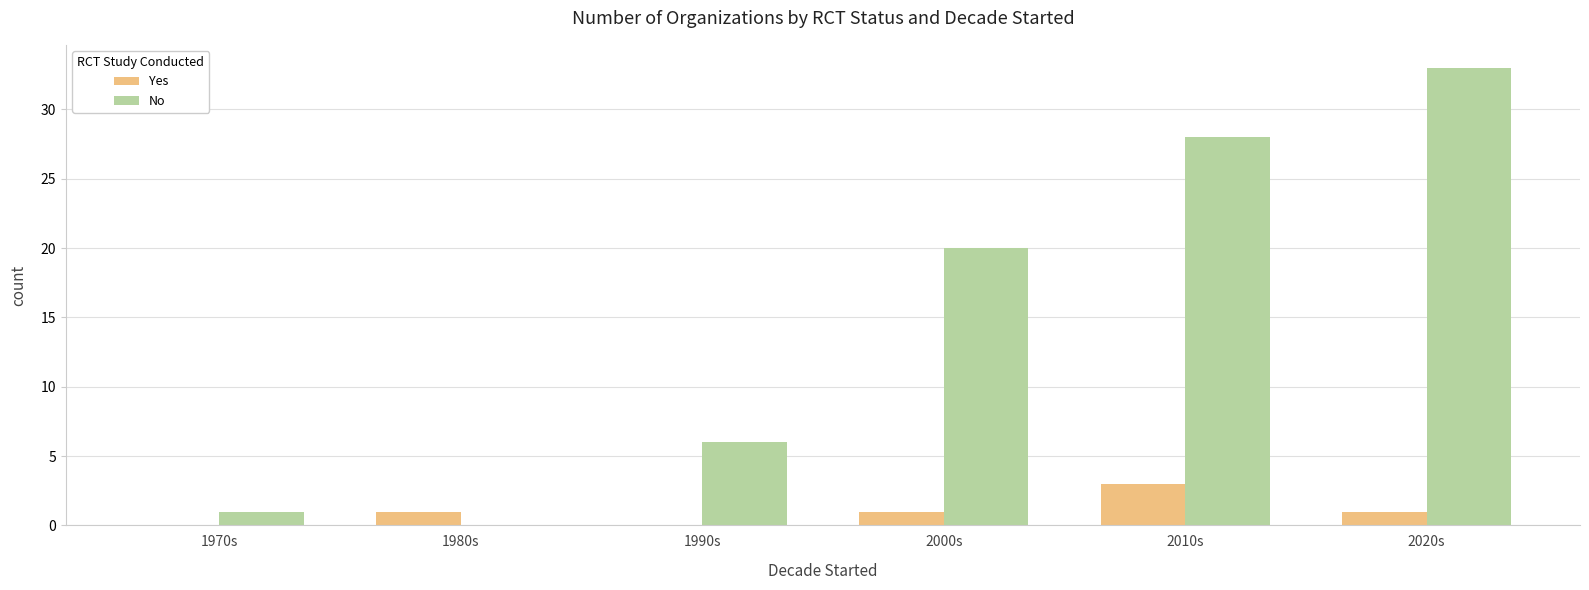

Reading left to right, list all the values displayed in this chart.

Yes: 1970s=0	1980s=1	1990s=0	2000s=1	2010s=3	2020s=1
No: 1970s=1	1980s=0	1990s=6	2000s=20	2010s=28	2020s=33